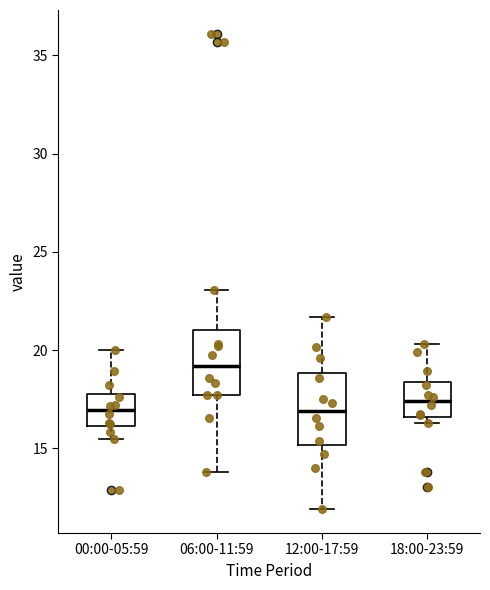

Where does the median line of the box for 18:00-23:59 sit on the y-axis? The values are not printed on the chart, so give them approximately, as read against the axis.

17.5